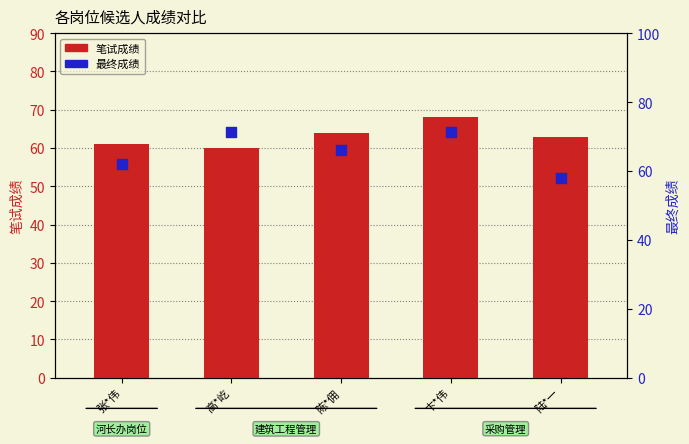

What are all the series names shown in the legend?

笔试成绩, 最终成绩